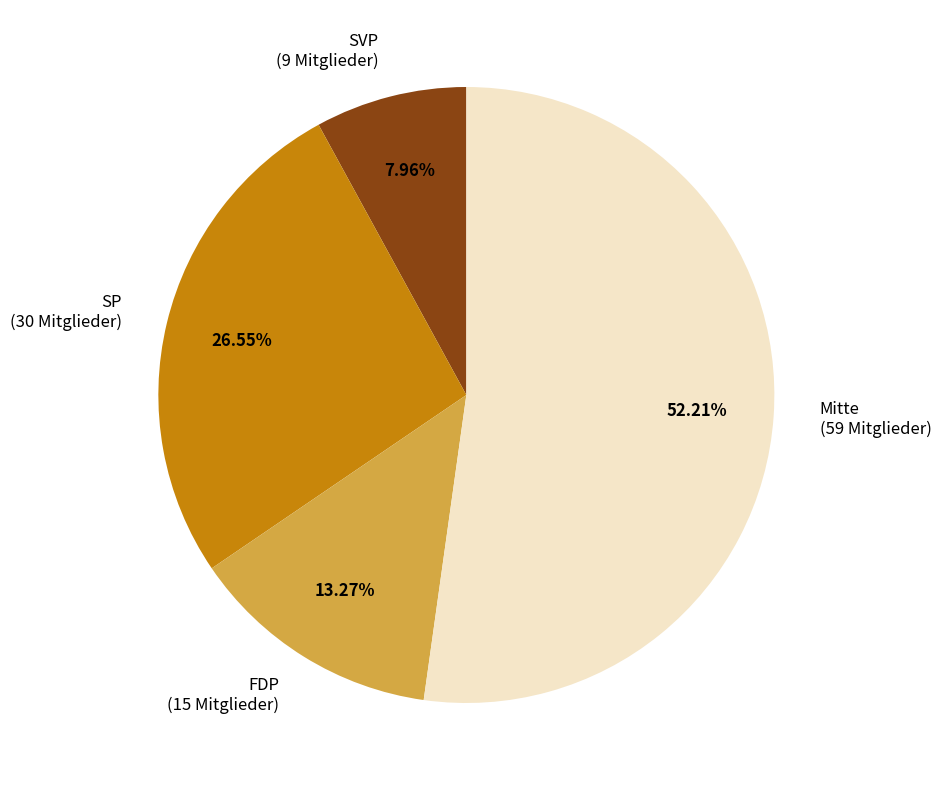

Between FDP (15 Mitglieder) and SVP (9 Mitglieder), which is larger?

FDP (15 Mitglieder)